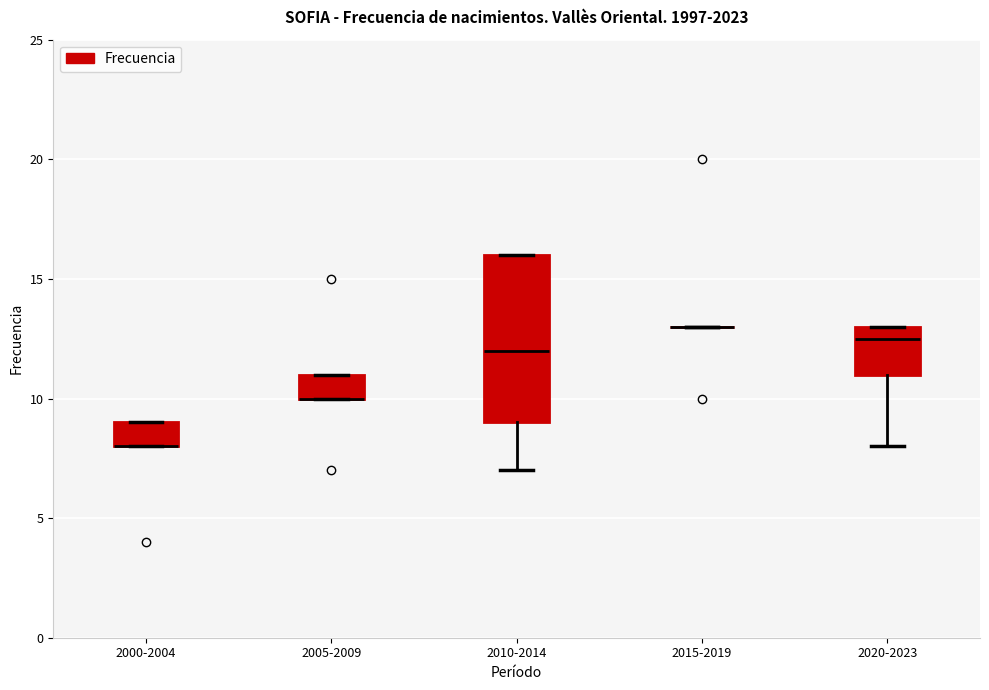

Reading left to right, read every box against the y-axis: the position of its median line, the range the box covers, and the ends of its whiskers. The values are not printed on the chart, so give them approximately, as read against the axis.

2000-2004: median 8.0 (drawn on the box's lower edge), box 8.0 to 9.0, whiskers 8.0 to 9.0
2005-2009: median 10.0 (drawn on the box's lower edge), box 10.0 to 11.0, whiskers 10.0 to 11.0
2010-2014: median 12.0, box 9.0 to 16.0, whiskers 7.0 to 16.0
2015-2019: box collapsed to a line at 13.0, whiskers 13.0 to 13.0
2020-2023: median 12.5, box 11.0 to 13.0, whiskers 8.0 to 13.0